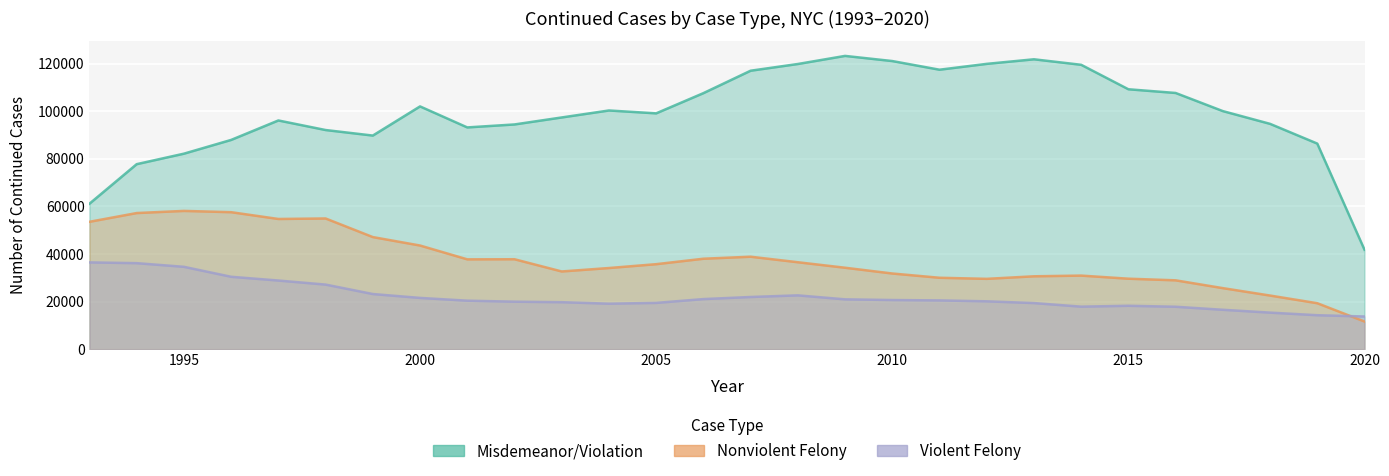

What is the total value across all series at 2019?

119921